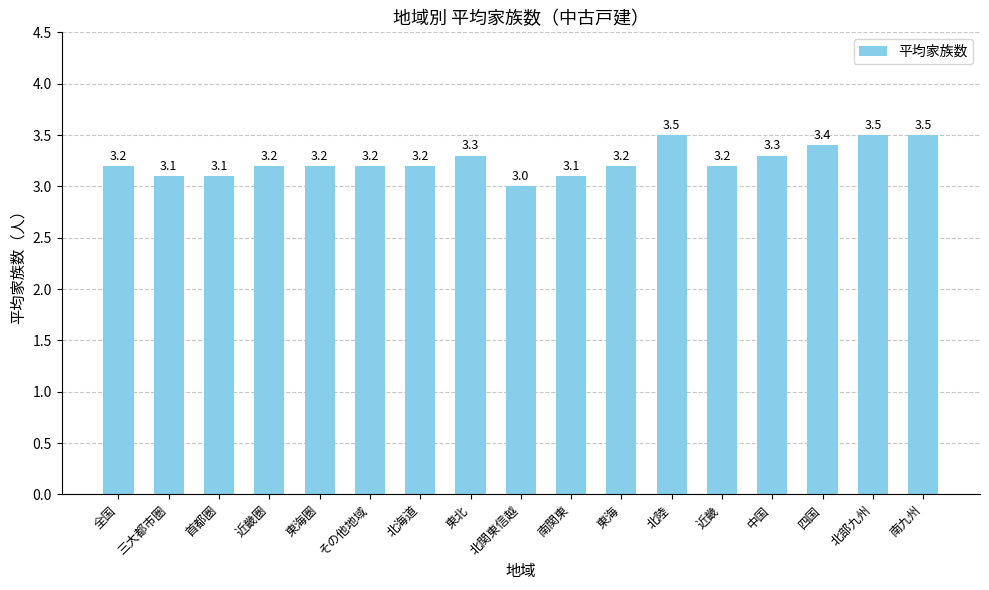

What is the label of the 8th bar from the right?

南関東